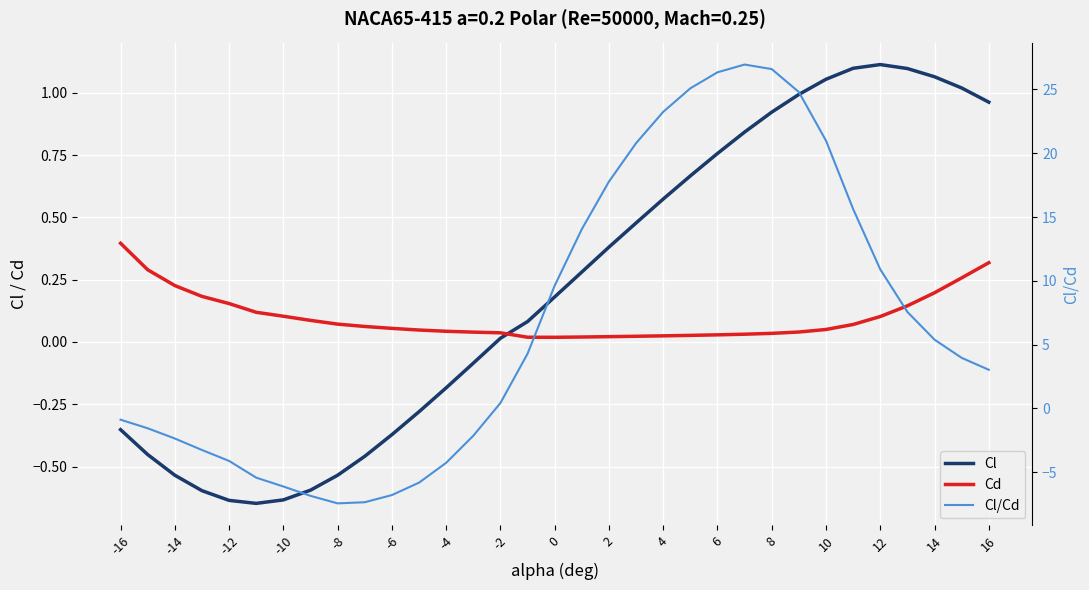

Count the number of categories in the chart.

33